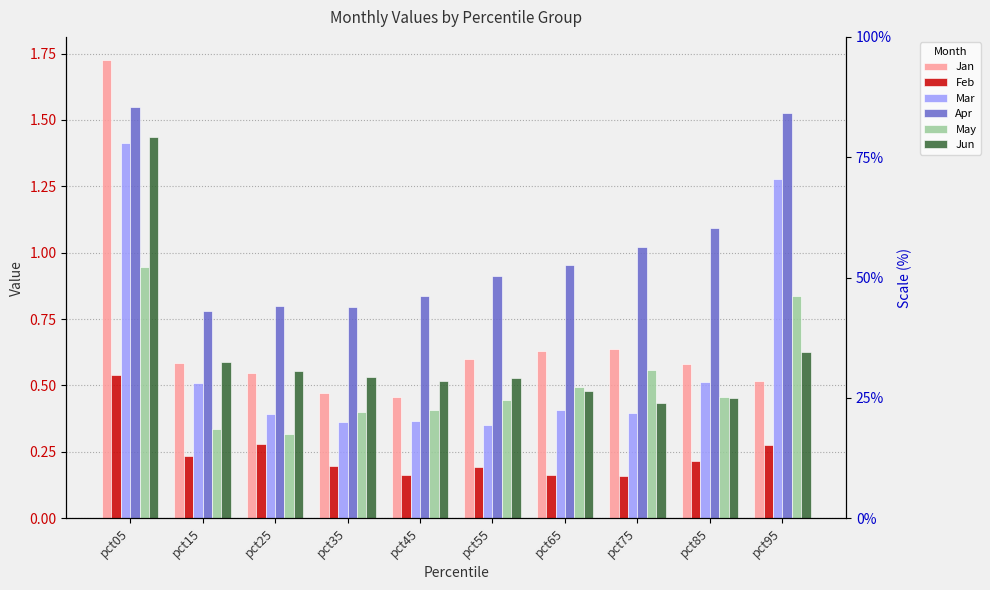

Read the Jun value at pct25.

0.6